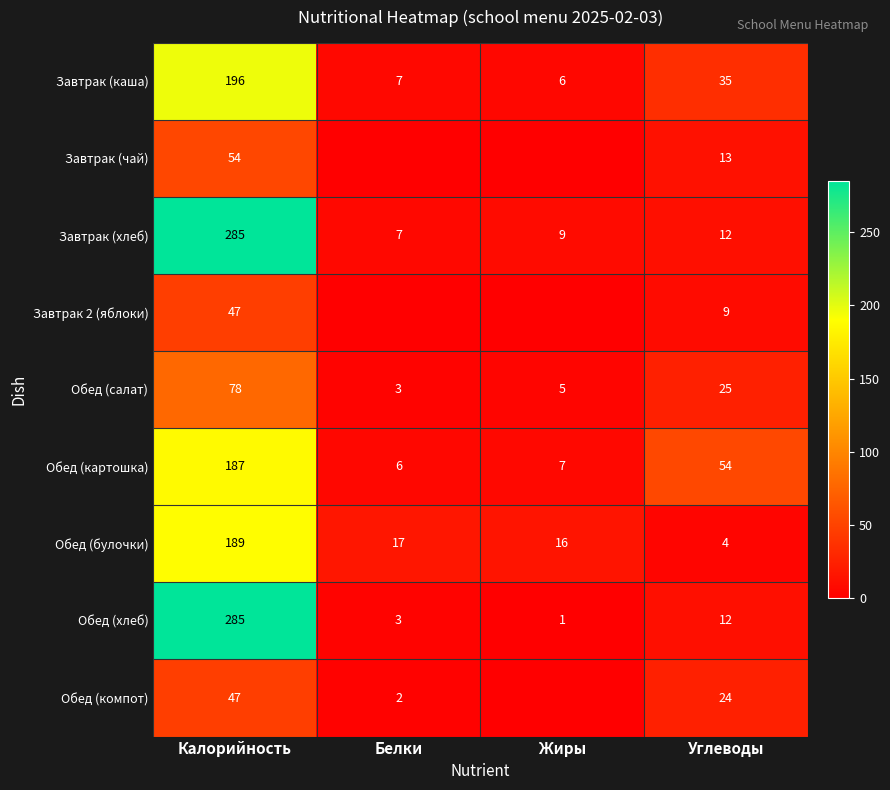

Between Жиры and Белки, which is larger?

Белки